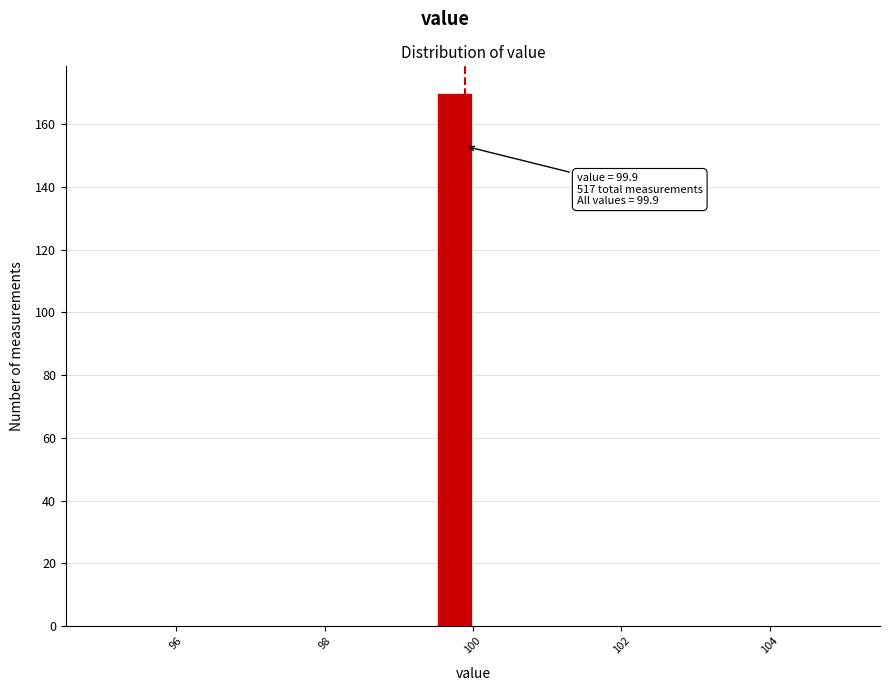

Around what value on the x-axis is the tallest bar? Give the approximate position of its centre, as read against the axis.

99.8